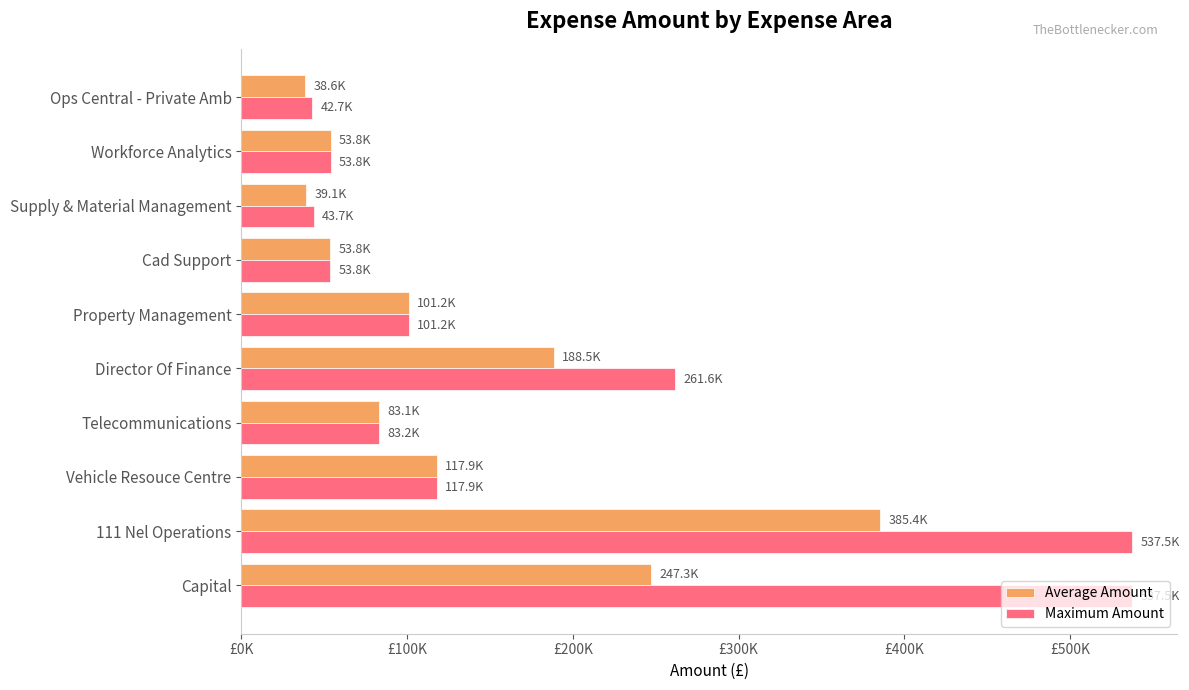

What are all the series names shown in the legend?

Average Amount, Maximum Amount